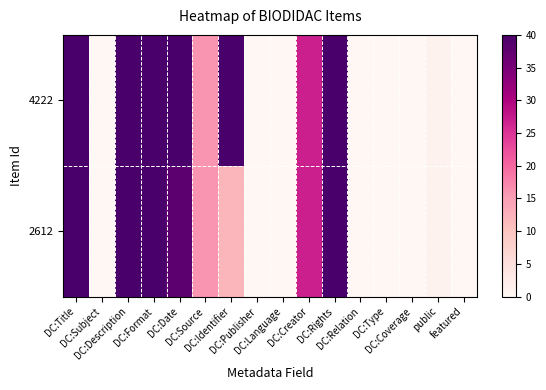

Reading left to right, transcribe all the data shown in this chart.

4222: DC:Title=40	DC:Subject=0	DC:Description=40	DC:Format=40	DC:Date=40	DC:Source=16	DC:Identifier=40	DC:Publisher=0	DC:Language=0	DC:Creator=27	DC:Rights=40	DC:Relation=0	DC:Type=0	DC:Coverage=0	public=1	featured=0
2612: DC:Title=40	DC:Subject=0	DC:Description=40	DC:Format=40	DC:Date=38	DC:Source=16	DC:Identifier=12	DC:Publisher=0	DC:Language=0	DC:Creator=27	DC:Rights=40	DC:Relation=0	DC:Type=0	DC:Coverage=0	public=1	featured=0